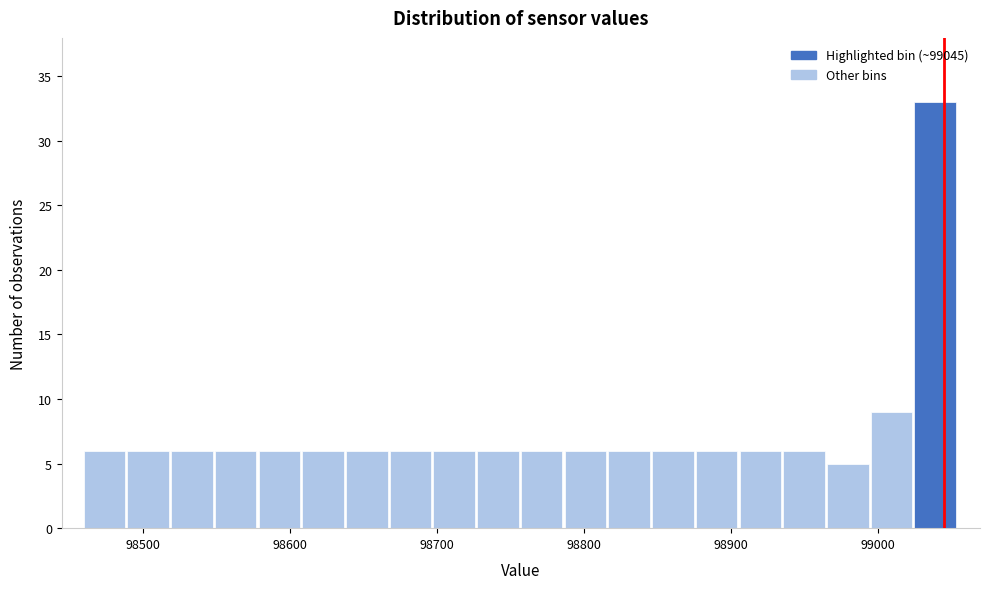

Read against the x-axis, roughly where is the centre of the tallest bar?

99040